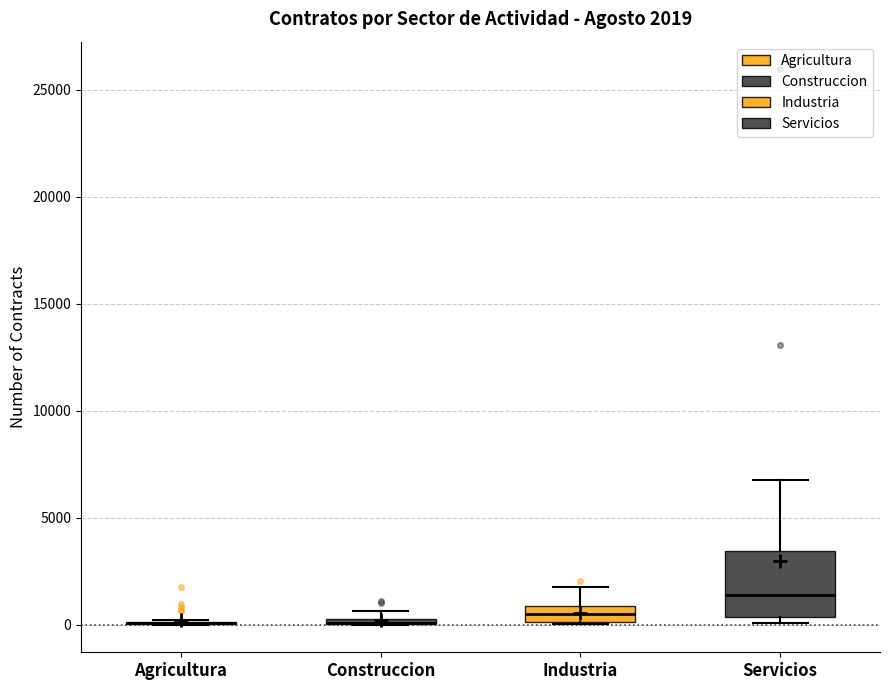

Comparing the boxes themselves (not the whiskers), which one is the tallest?

Servicios